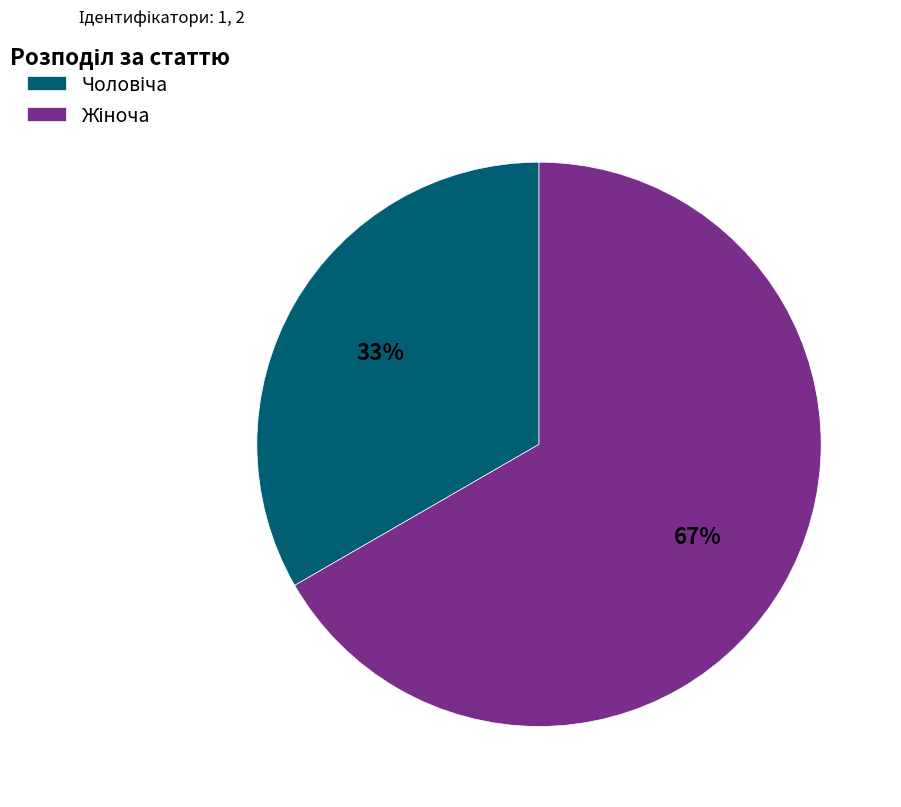

Is there a majority slice in this chart?

Yes